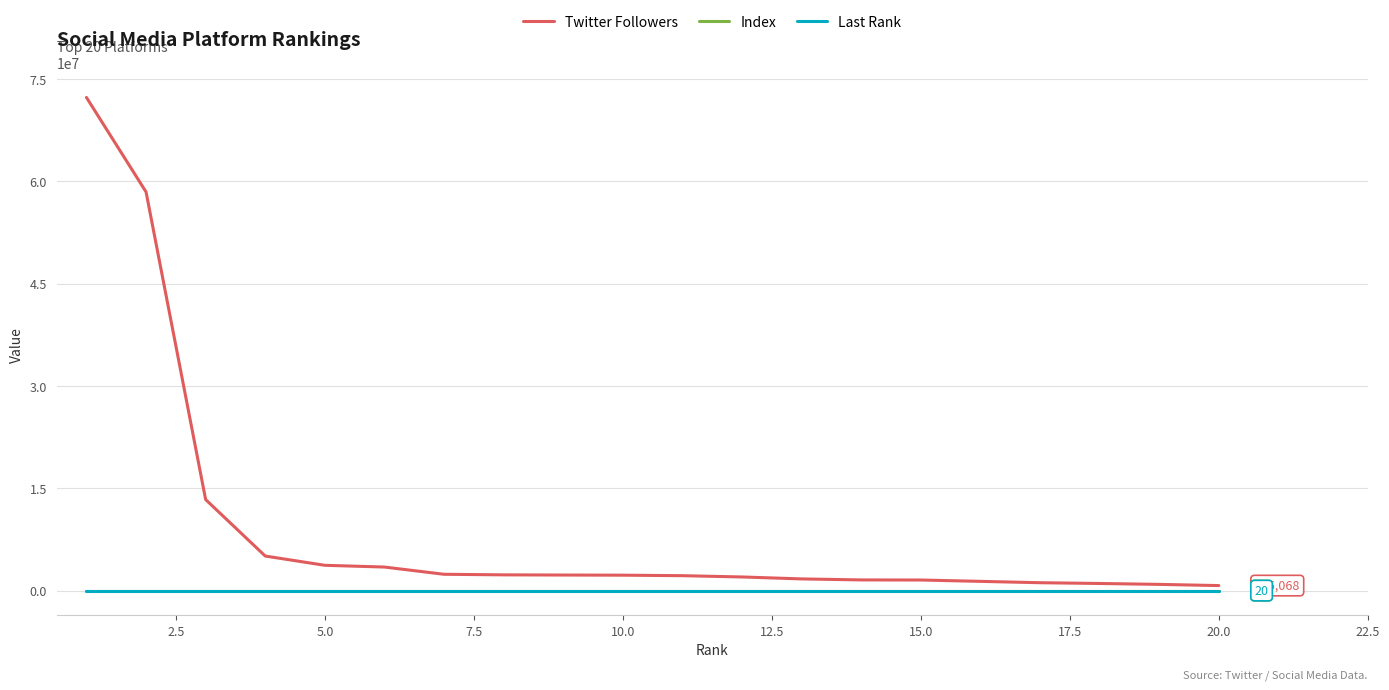

Which series has the widest spread of values?

Twitter Followers